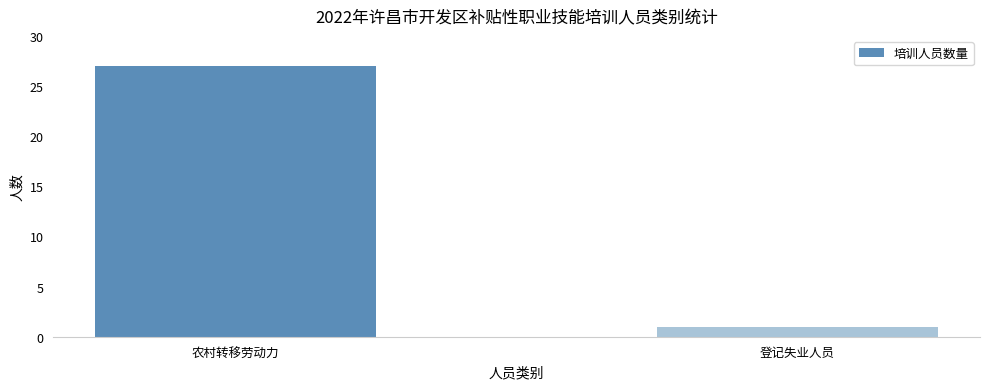

List the labels in order of value, smallest first.

登记失业人员, 农村转移劳动力